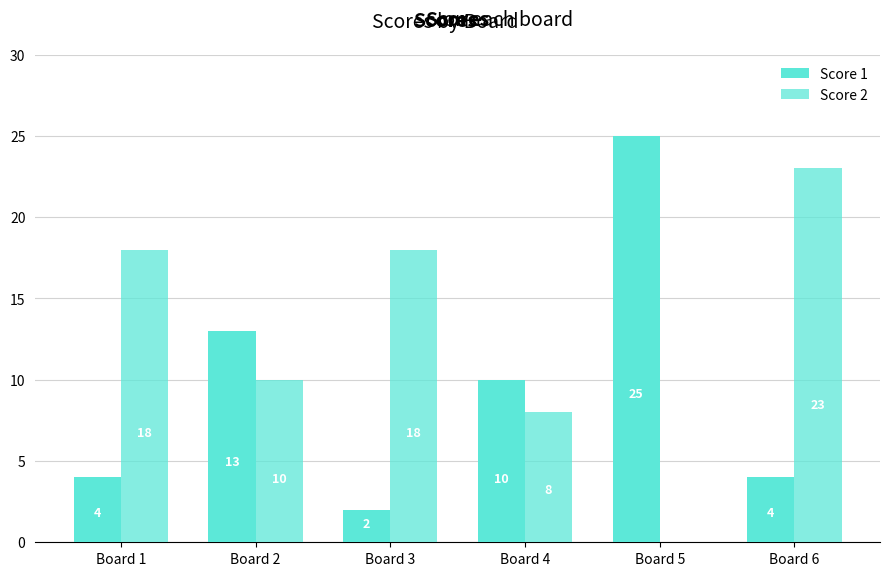

Is it true that Score 1 equals 6 at Board 1?

False